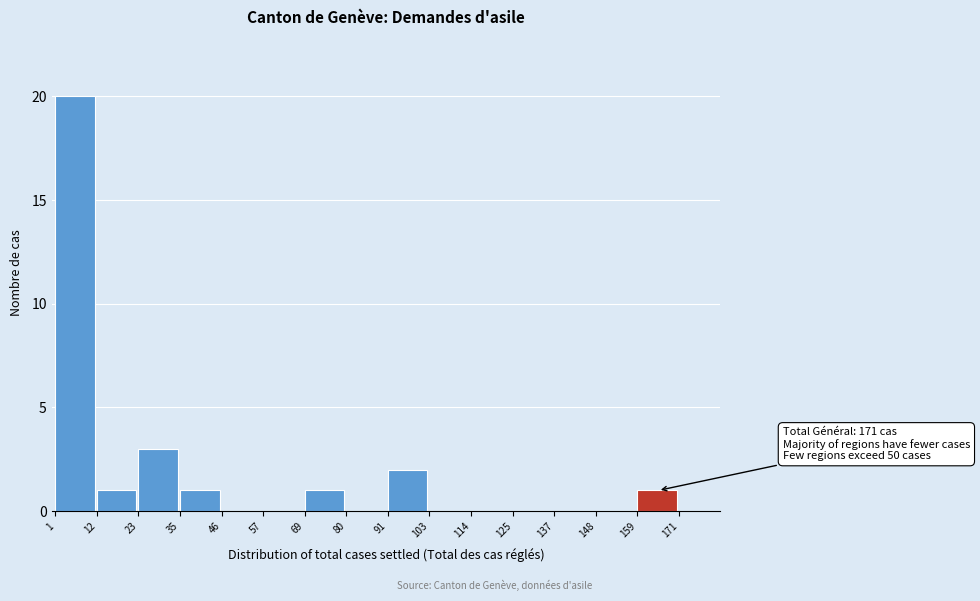

Over which range of the x-axis is the bar tallest?

1 to 12